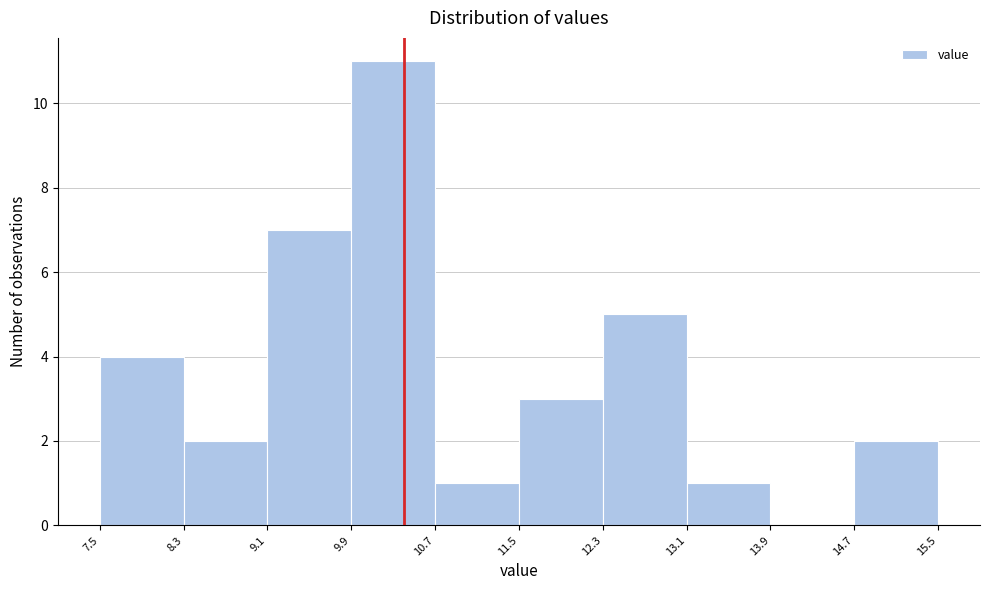

Reading left to right, transcribe this chart: for each bar, give the range it covers on the x-axis and its height. The values are not printed on the chart, so give them approximately, as read against the axis.

7.5 to 8.3: 4
8.3 to 9.1: 2
9.1 to 9.9: 7
9.9 to 10.7: 11
10.7 to 11.5: 1
11.5 to 12.3: 3
12.3 to 13.1: 5
13.1 to 13.9: 1
13.9 to 14.7: 0
14.7 to 15.5: 2